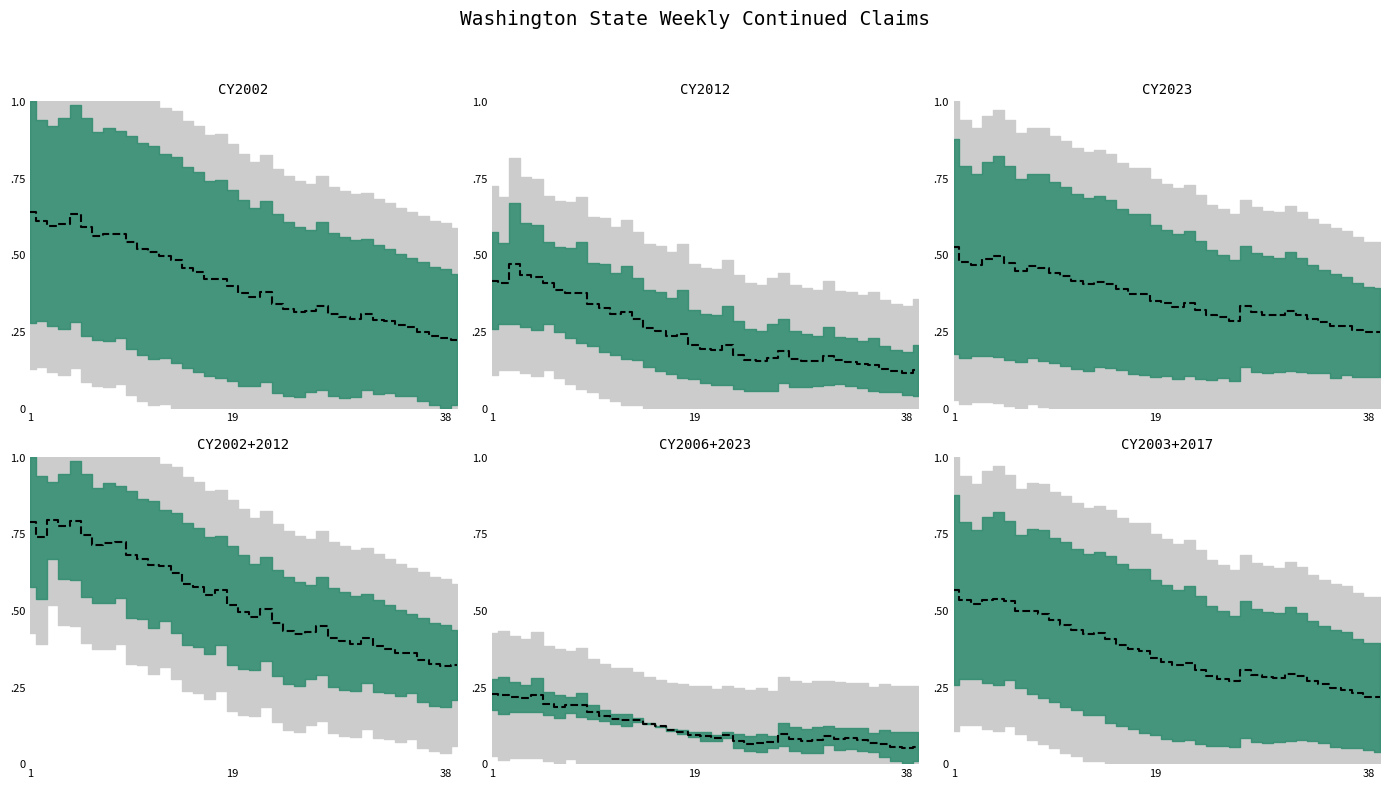

At which label is the value closest to 0?

38